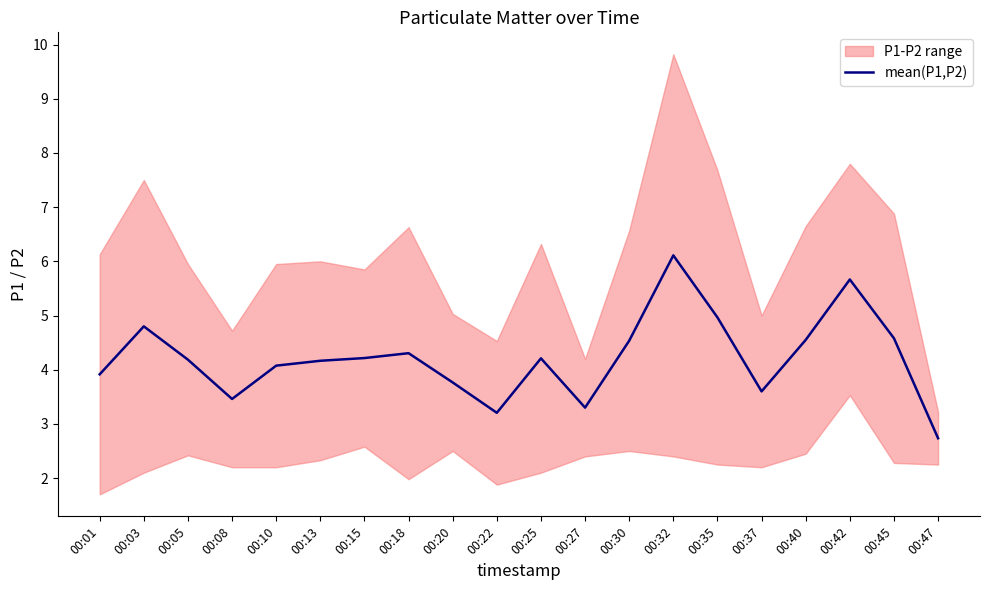

How many points are lower than both their immediate neighbors (excluding endpoints)?

4